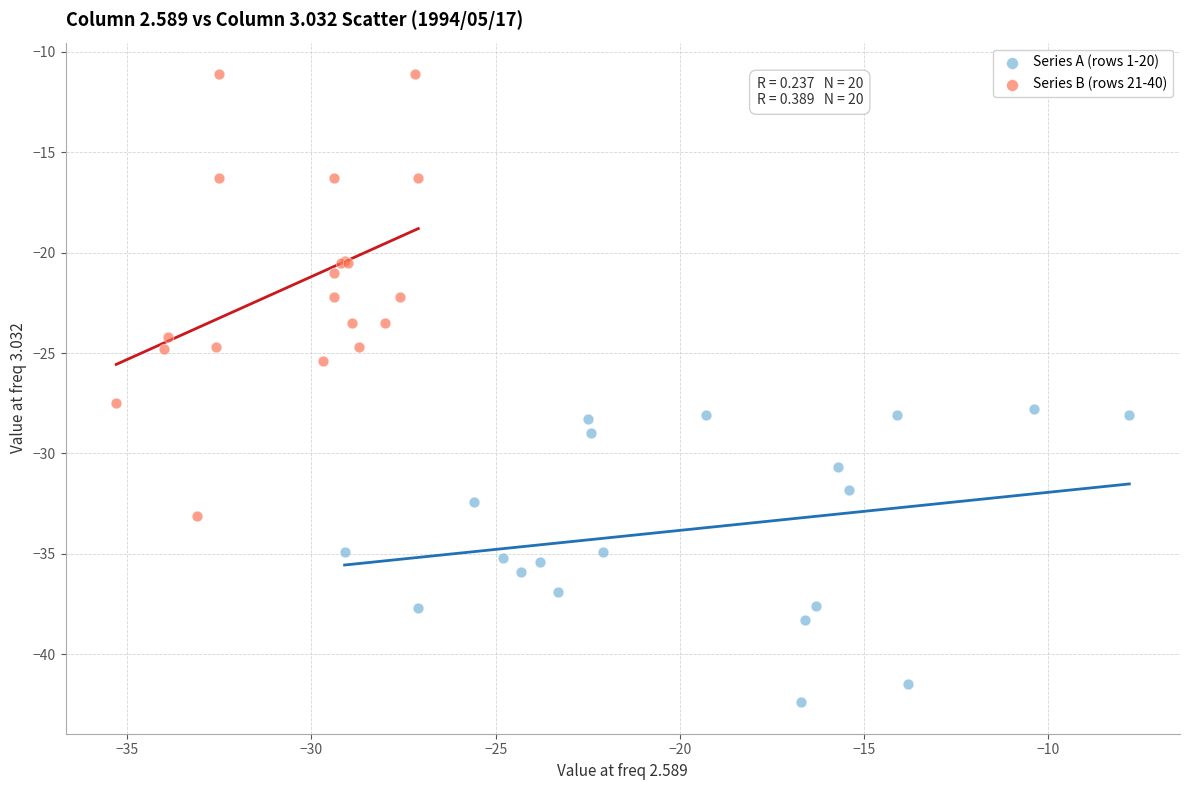

Which series contains the lowest Y value?

Series A (rows 1-20)